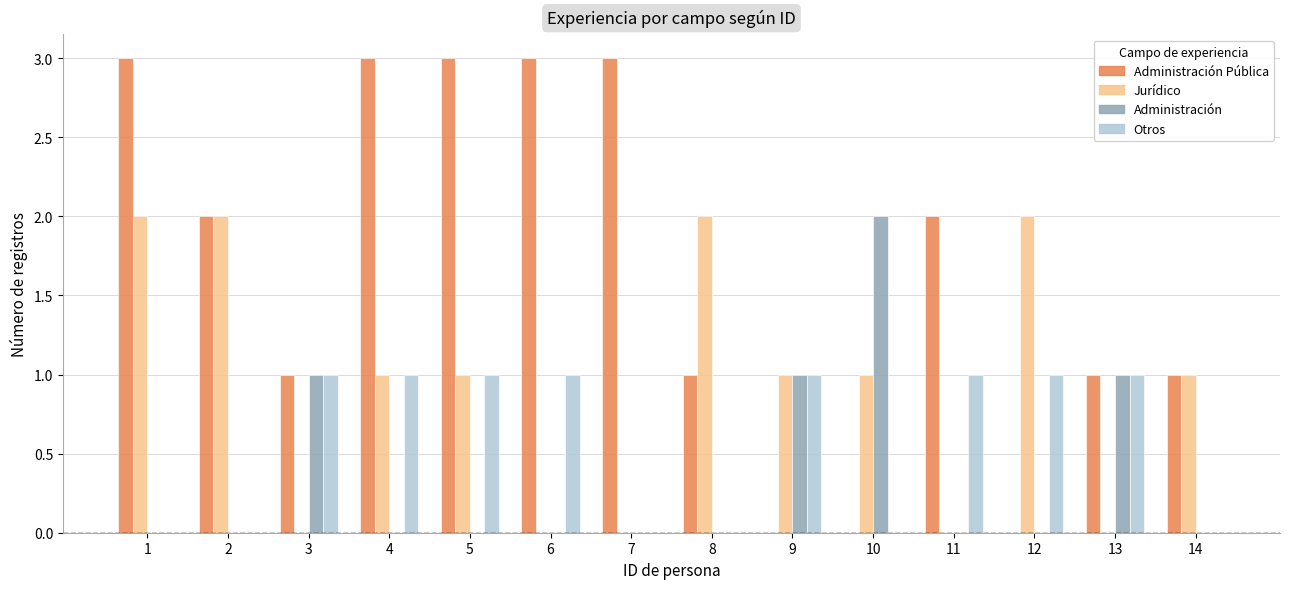

What is the greatest value displayed?

3